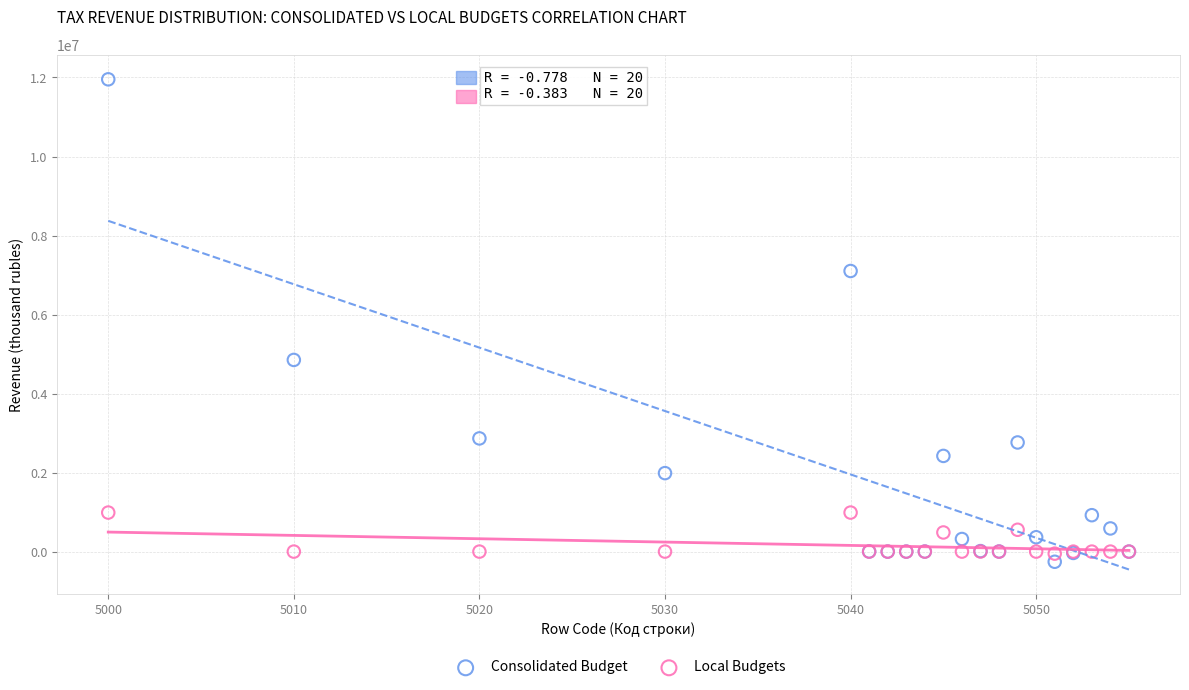

Which series has the largest Y range (max minus min)?

Consolidated Budget